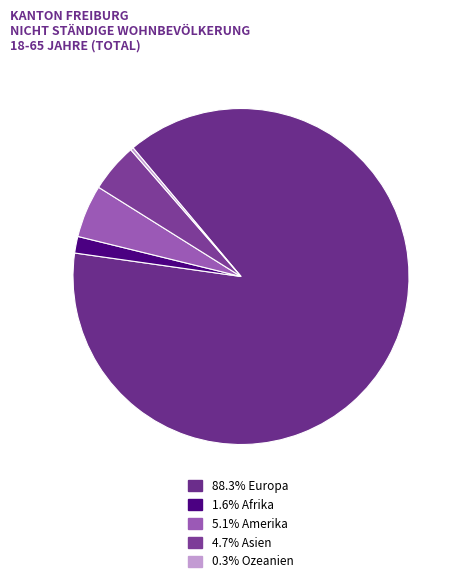

Which category has the biggest portion of the pie?

Europa